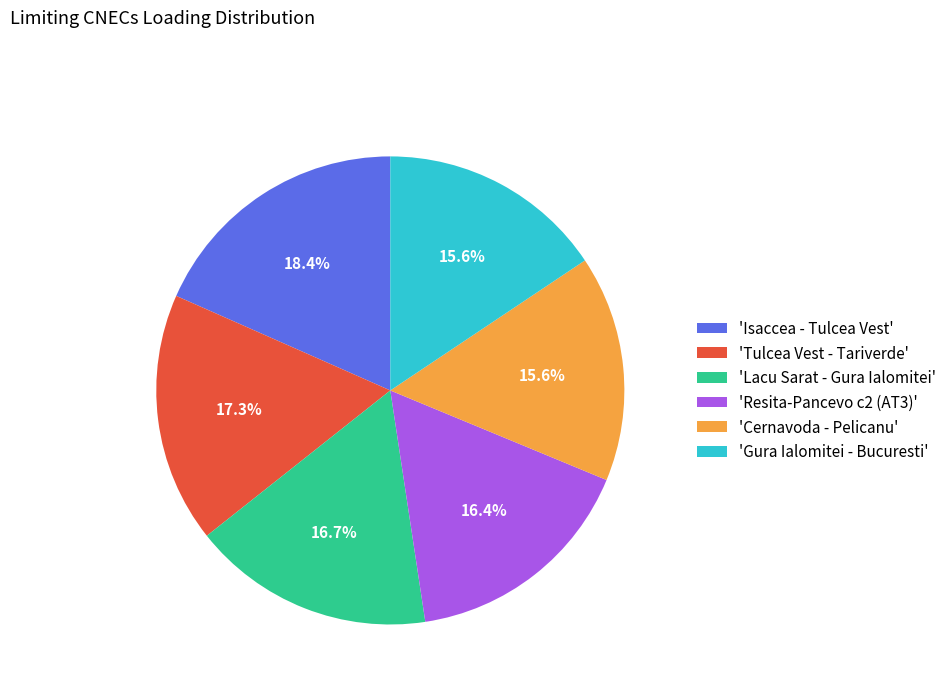

What is the largest slice in the pie chart?

'Isaccea - Tulcea Vest'